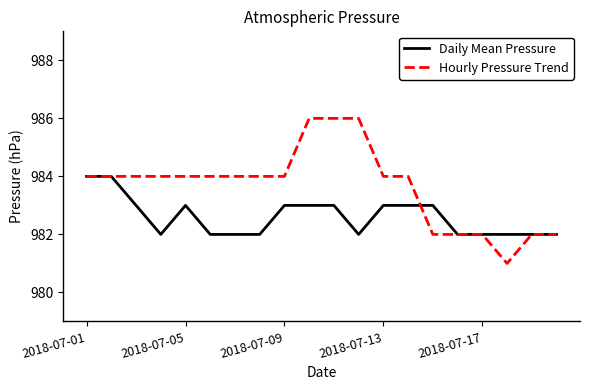

What is the highest value of the Hourly Pressure Trend series?

986